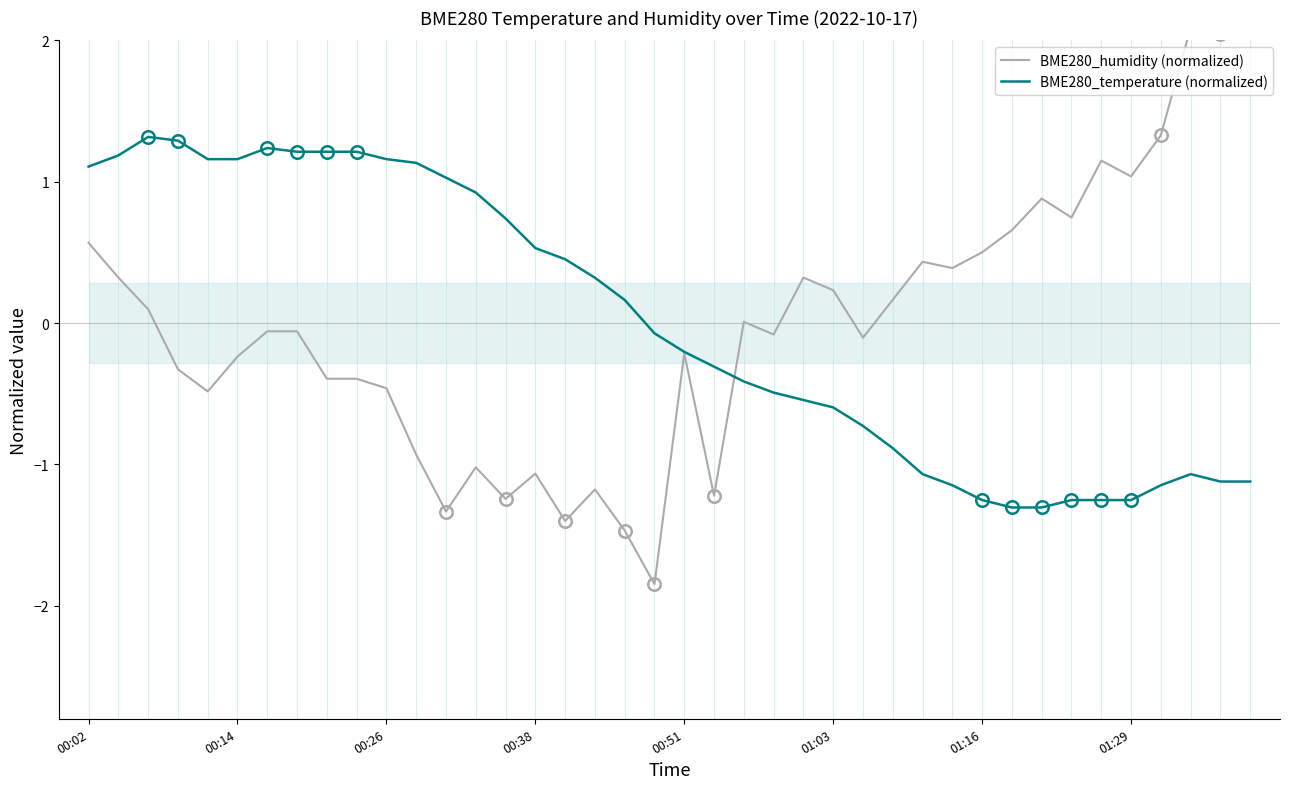

At which label does BME280_temperature (normalized) first exceed 0?

00:02